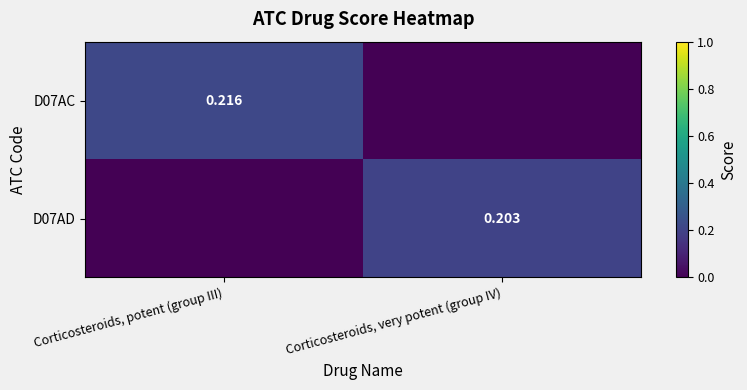

What is the difference between the maximum and minimum values in the D07AC series?

0.2